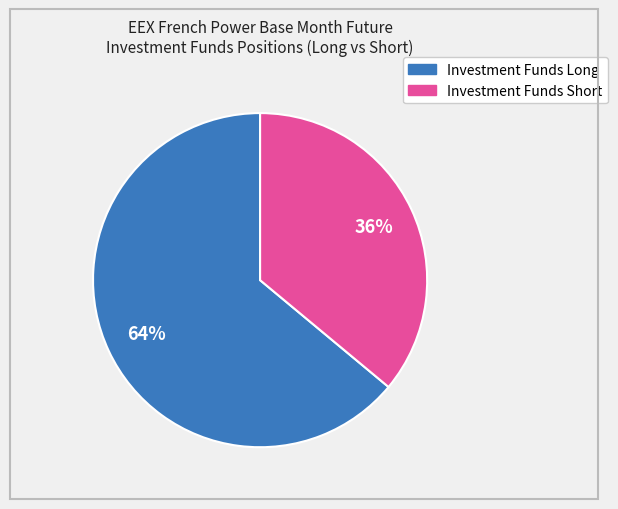

To the nearest percent, what is the difference between the largest and smallest slice percentages?

28%